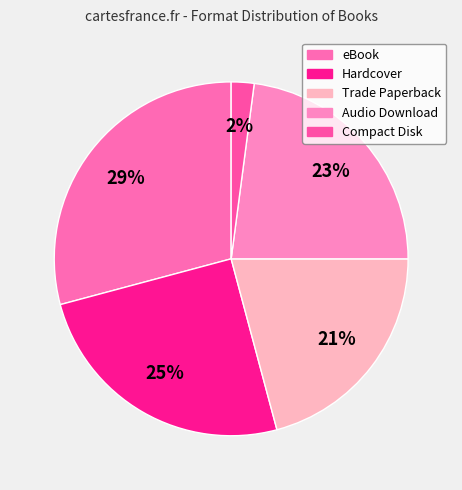

How many segments does this pie chart have?

5